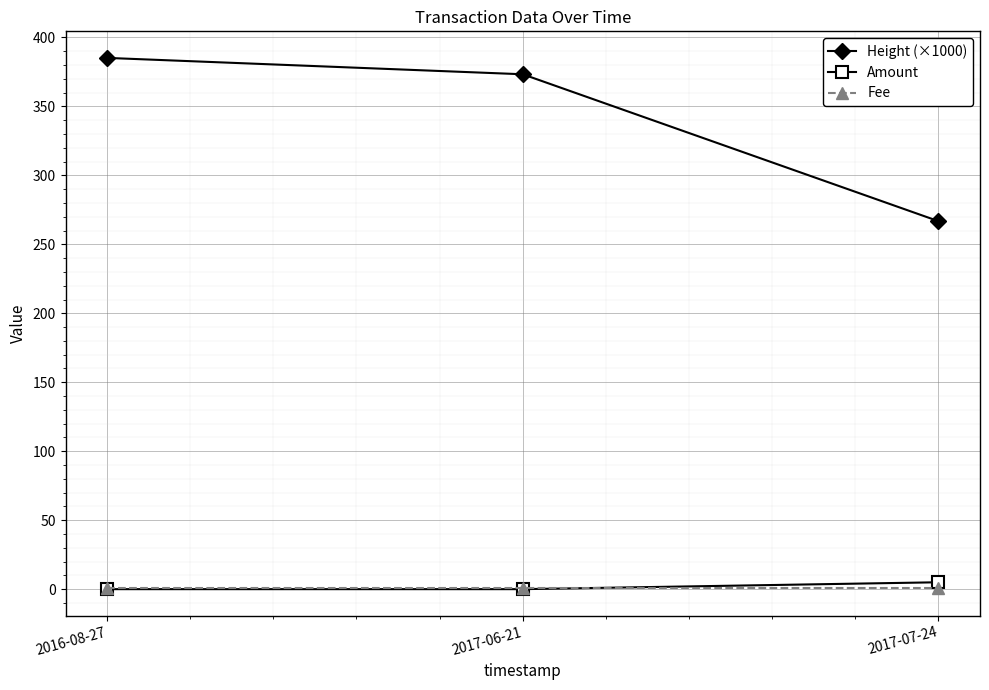

What is the difference between the highest and lowest values at 2016-08-27?

385.2